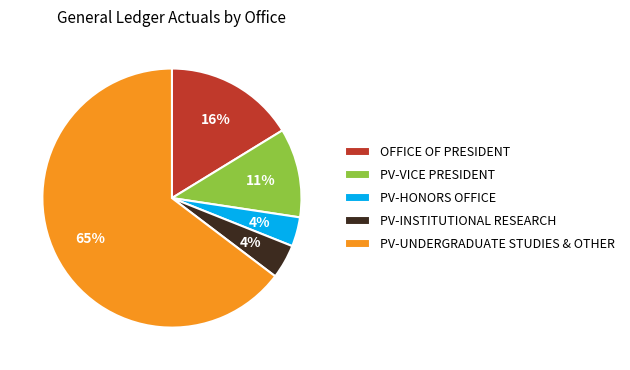

Is the sum of PV-INSTITUTIONAL RESEARCH and OFFICE OF PRESIDENT greater than half?

No